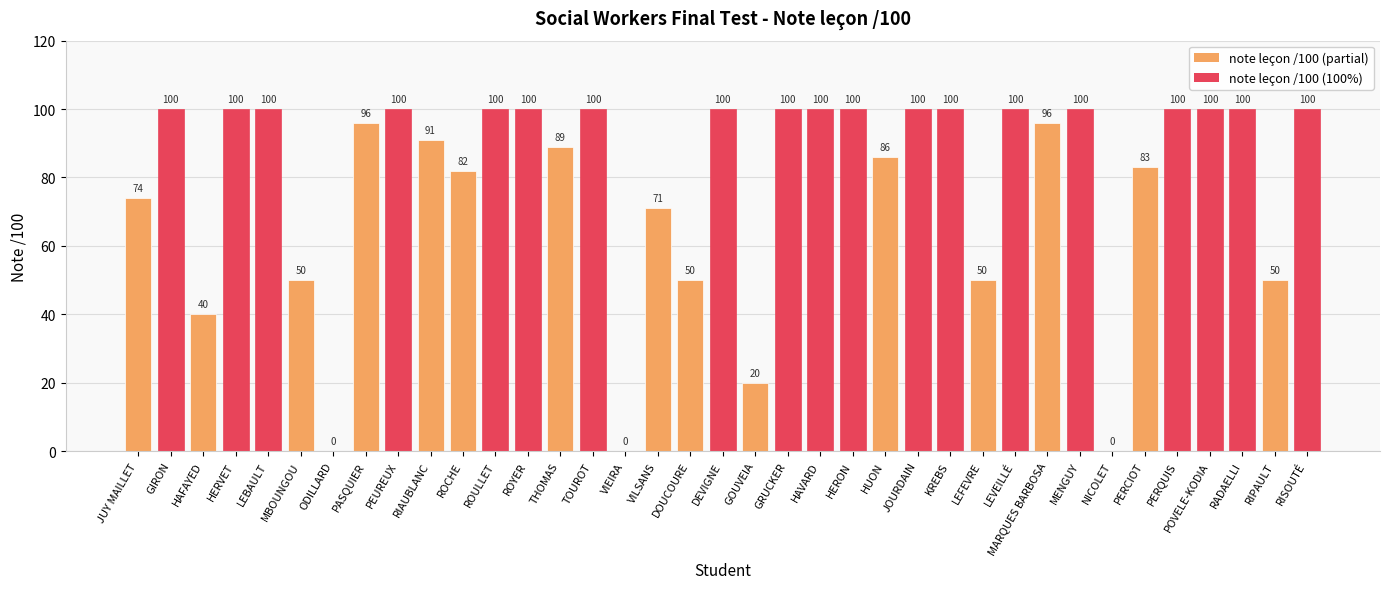

What is the sum of all values?

2928